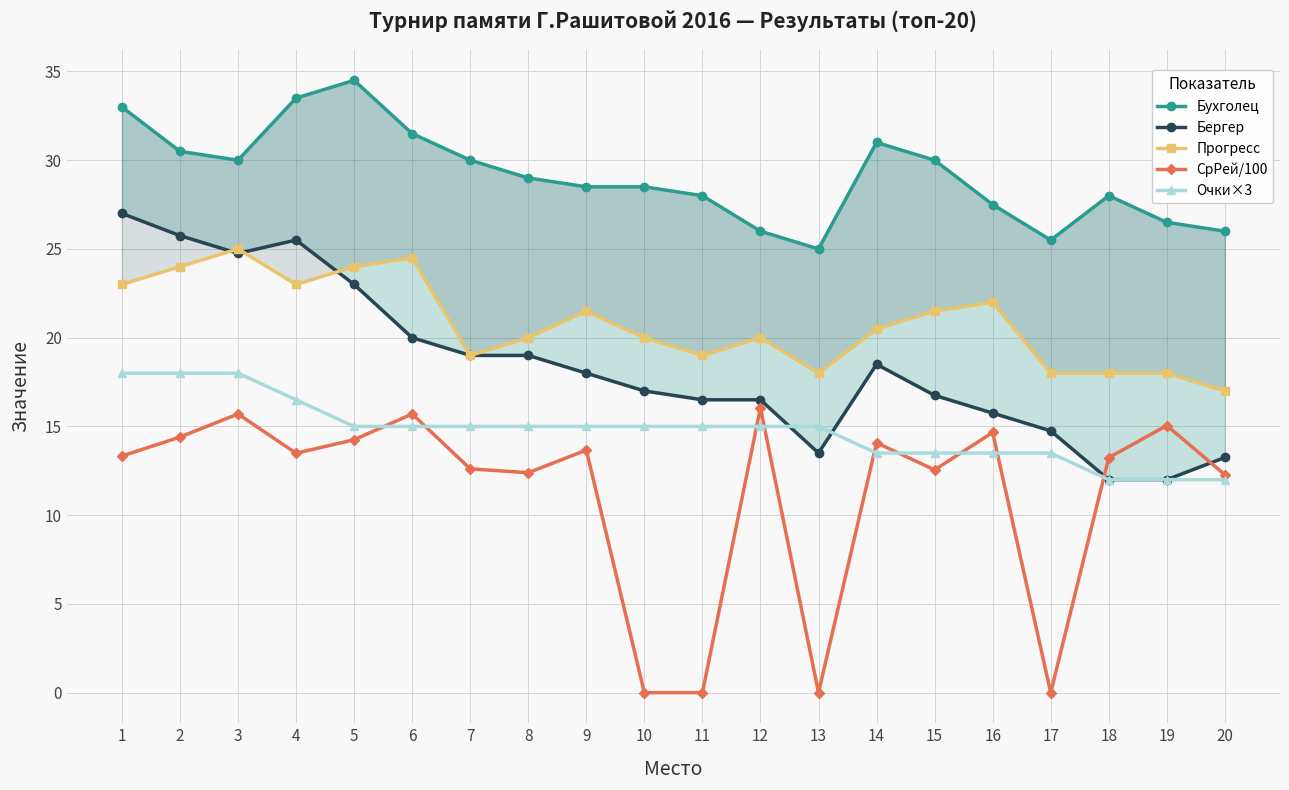

The Прогресс series shows 6.0 at 6. True or false?

False